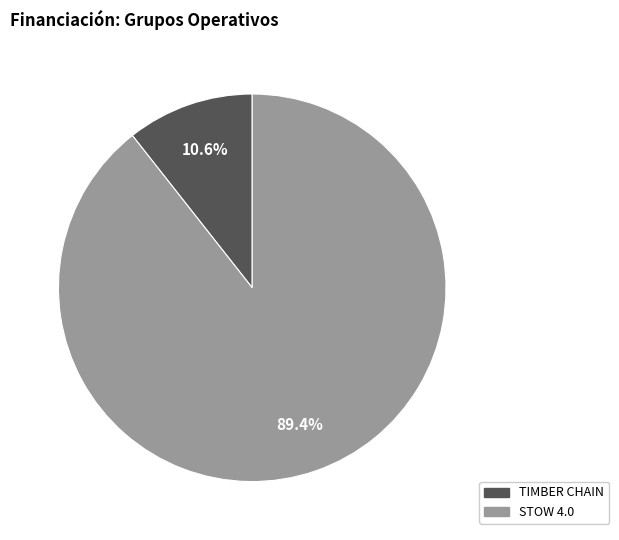

To the nearest percent, what is the difference between the STOW 4.0 and TIMBER CHAIN slice percentages?

79%